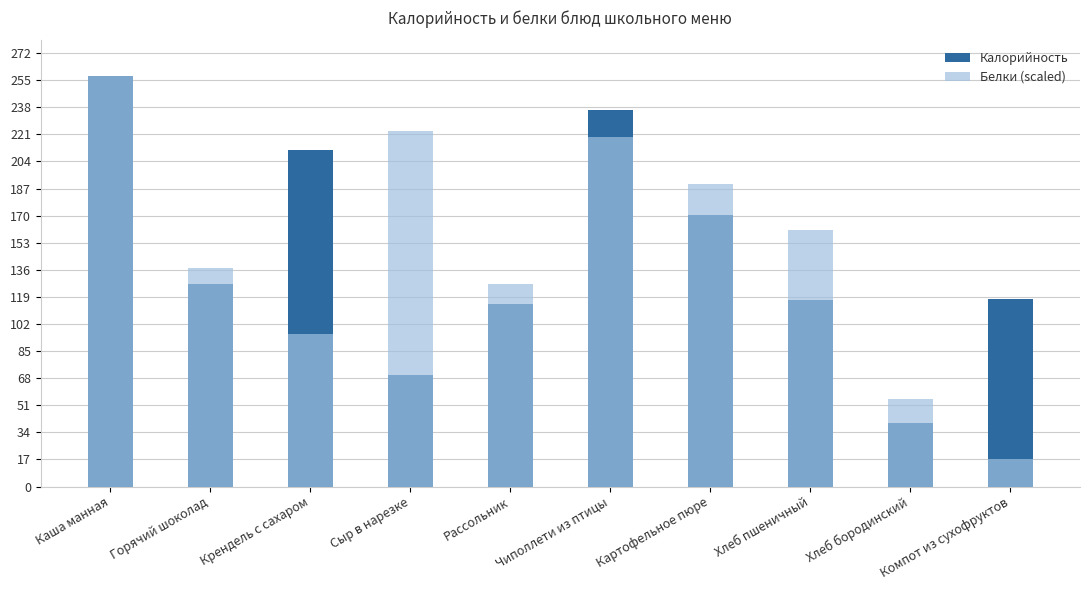

Reading left to right, list all the values displayed in this chart.

Калорийность: 257.4	127.2	211.4	70.0	114.7	236.1	170.2	117.2	39.6	117.4
Белки (scaled): 257.4	137.0	95.4	223.1	126.8	219.2	190.0	161.1	55.1	17.4